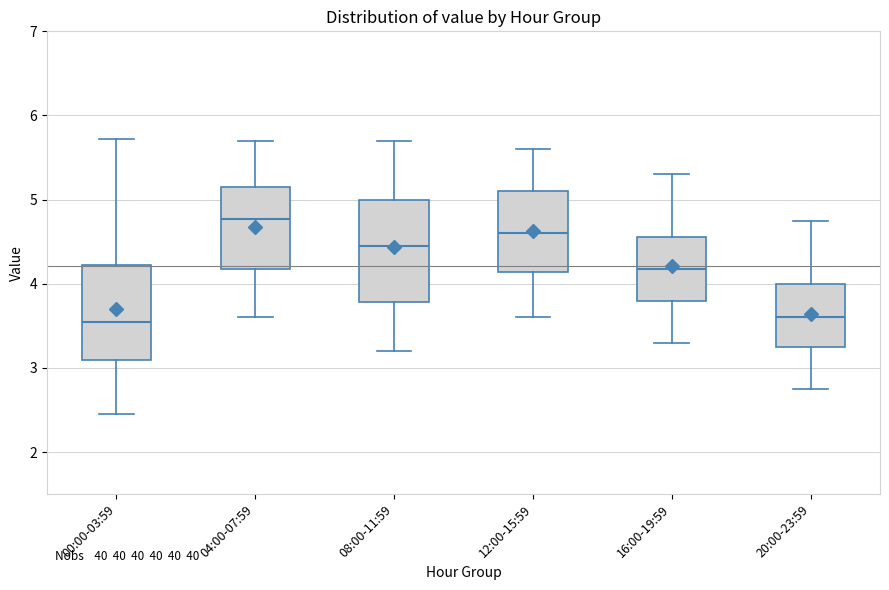

Reading left to right, transcribe this box plot: for each box, give where its median line is, the range the box spans, and where its two whiskers end, as read against the y-axis. The values are not printed on the chart, so give them approximately, as read against the axis.

00:00-03:59: median 3.6, box 3.1 to 4.2, whiskers 2.5 to 5.7
04:00-07:59: median 4.8, box 4.2 to 5.2, whiskers 3.6 to 5.7
08:00-11:59: median 4.5, box 3.8 to 5.0, whiskers 3.2 to 5.7
12:00-15:59: median 4.6, box 4.1 to 5.1, whiskers 3.6 to 5.6
16:00-19:59: median 4.2, box 3.8 to 4.6, whiskers 3.3 to 5.3
20:00-23:59: median 3.6, box 3.3 to 4.0, whiskers 2.8 to 4.8